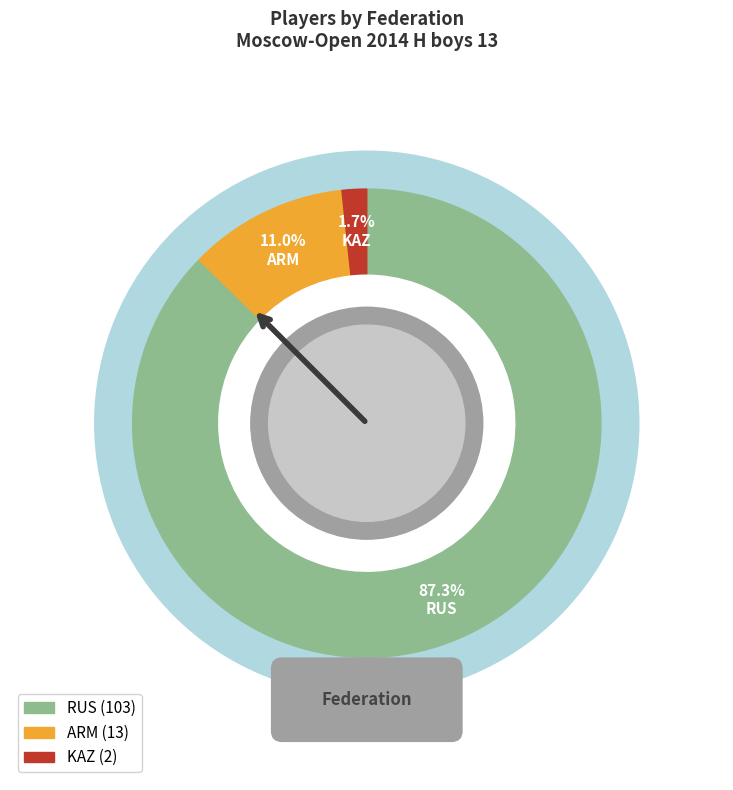

What percentage is NOT represented by RUS?

12.7%